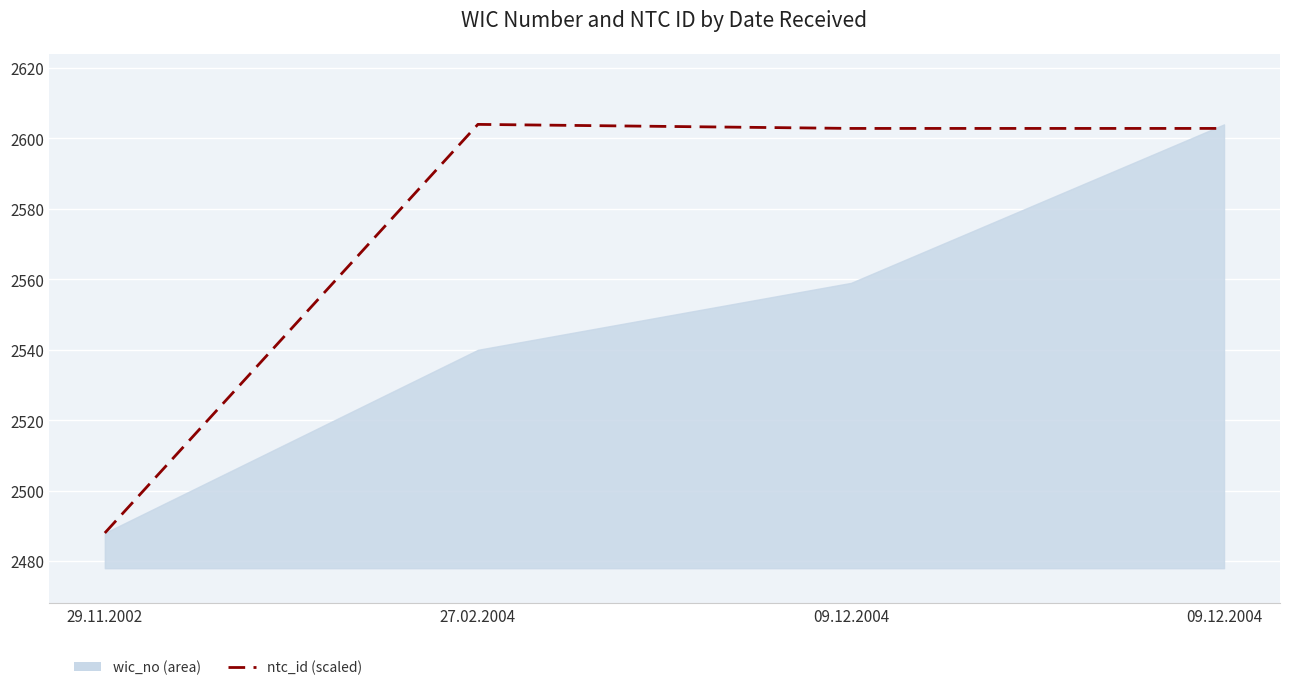

At which label is the value closest to 2546?

09.12.2004